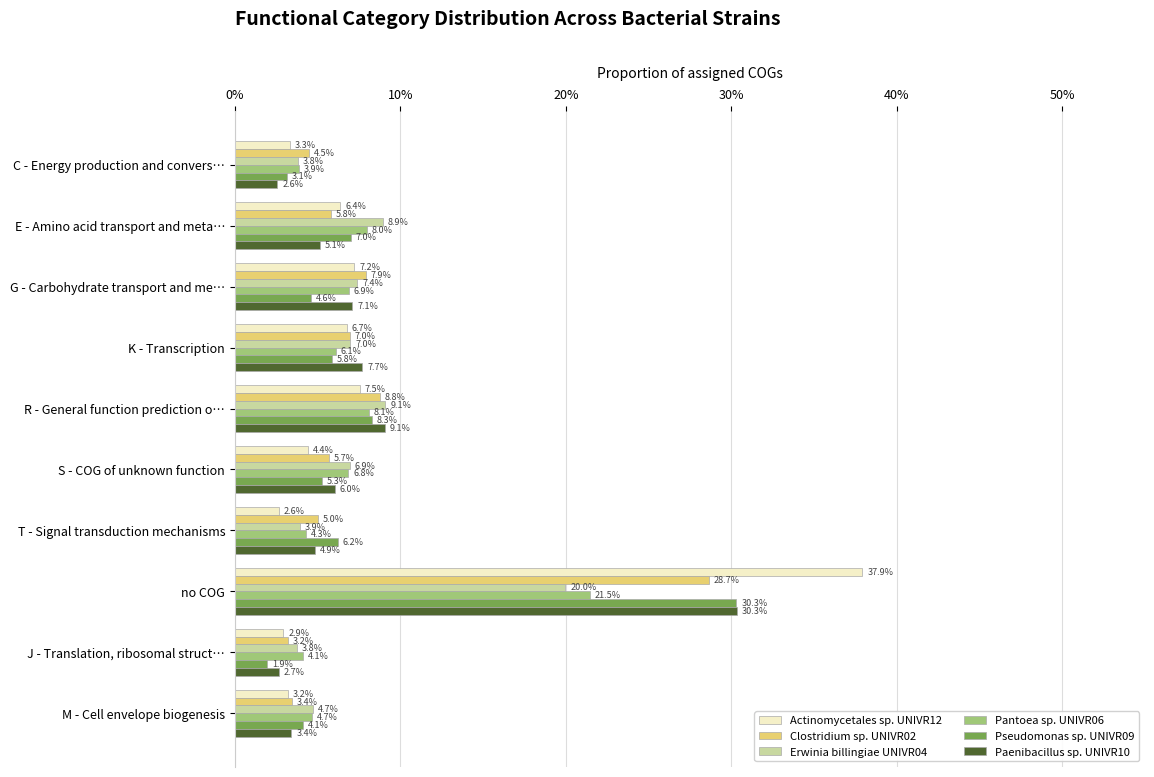

Which series has the largest total across all categories?

Actinomycetales sp. UNIVR12